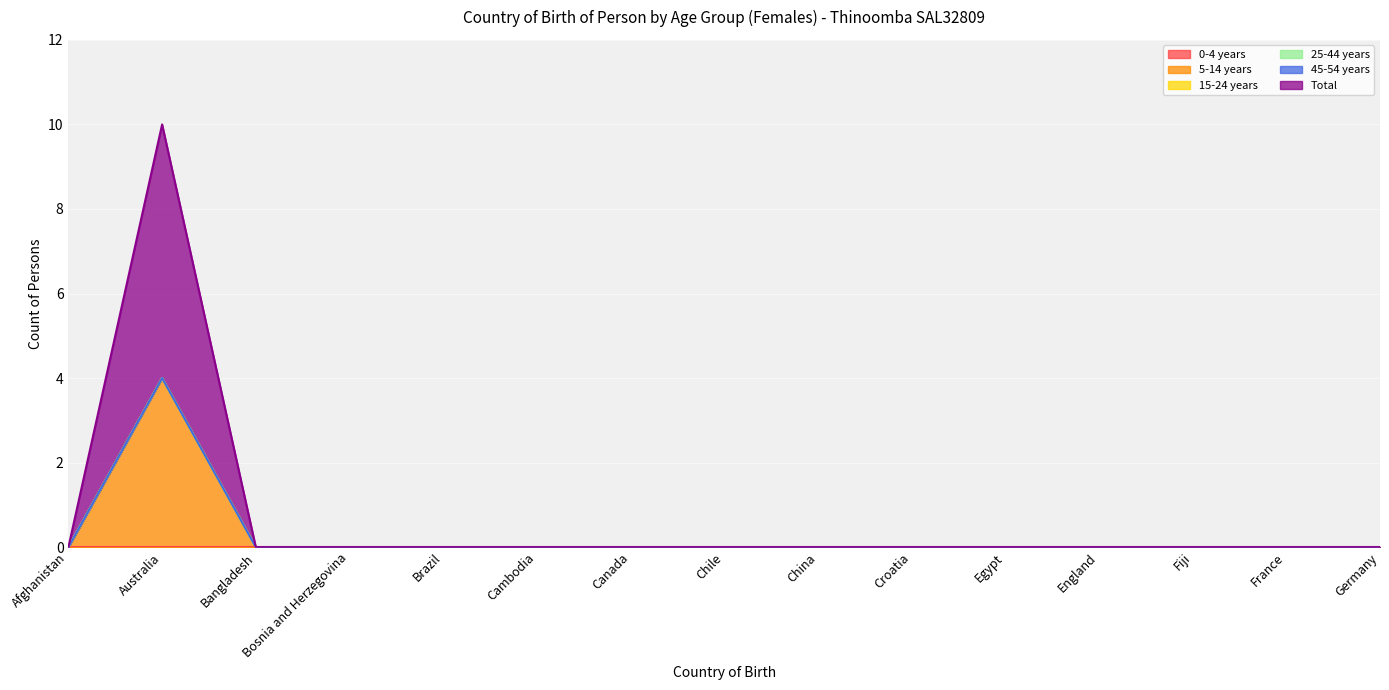

Is it true that 5-14 years equals 3 at Canada?

False